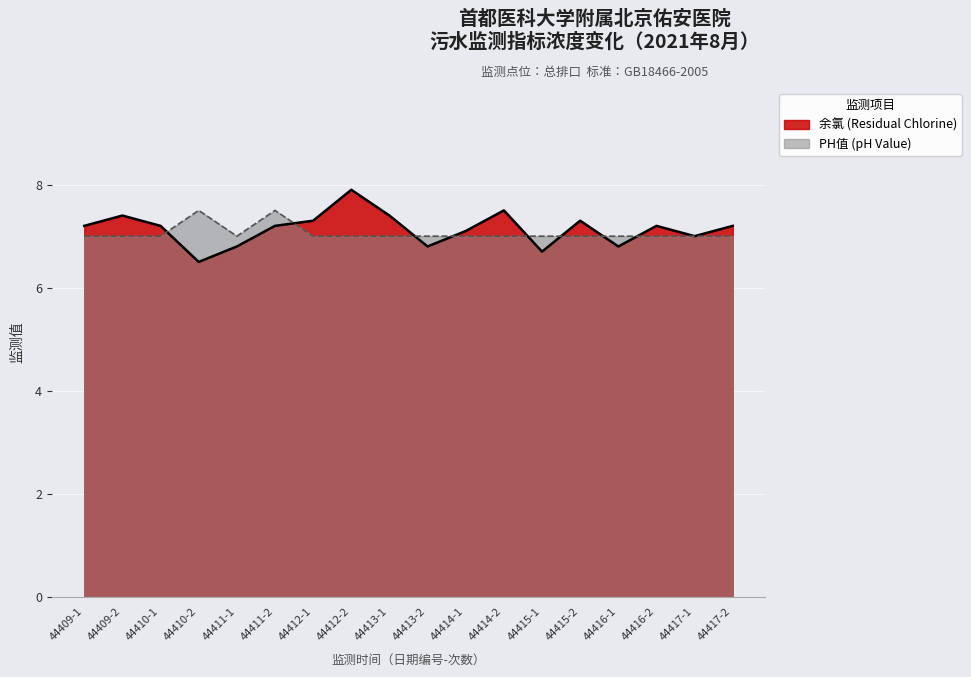

True or false: 余氯 (Residual Chlorine) has a value of 7.3 at 44415-2.

True